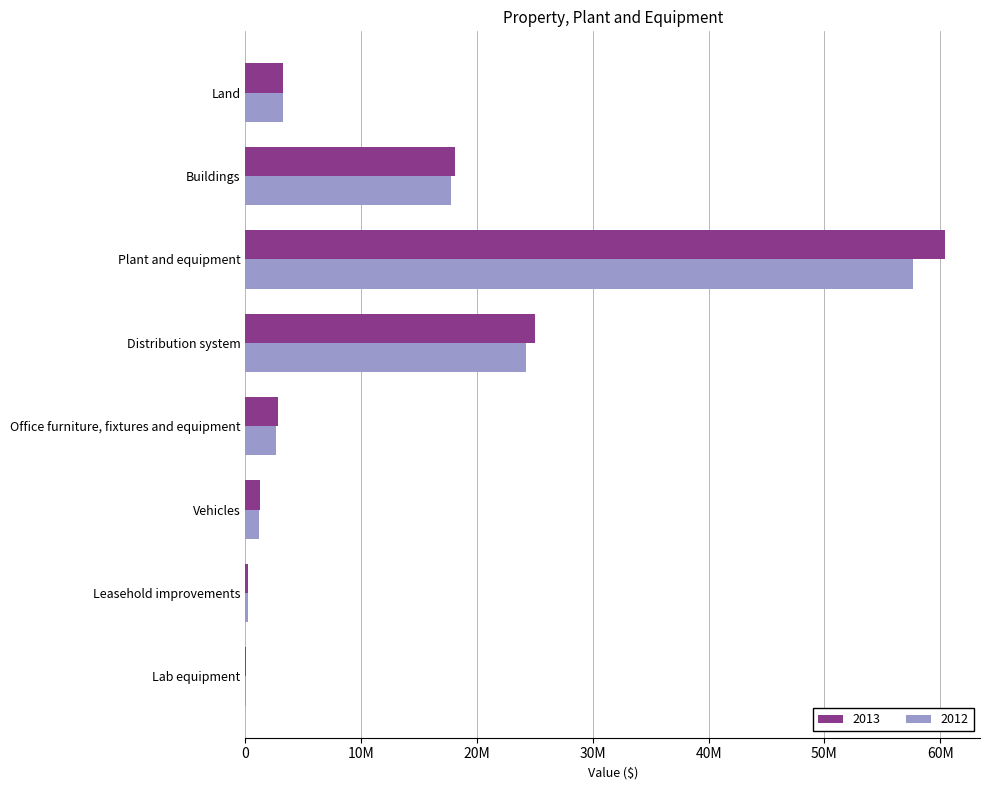

What is the difference between the 2013 values at Leasehold improvements and Lab equipment?

206059